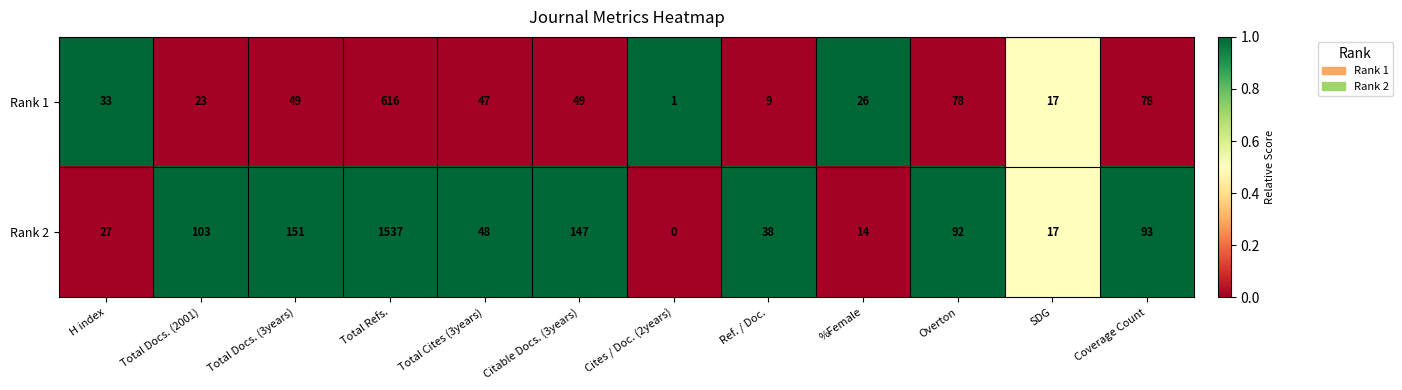

List the series in order of their overall mean, highest first.

Rank 2, Rank 1